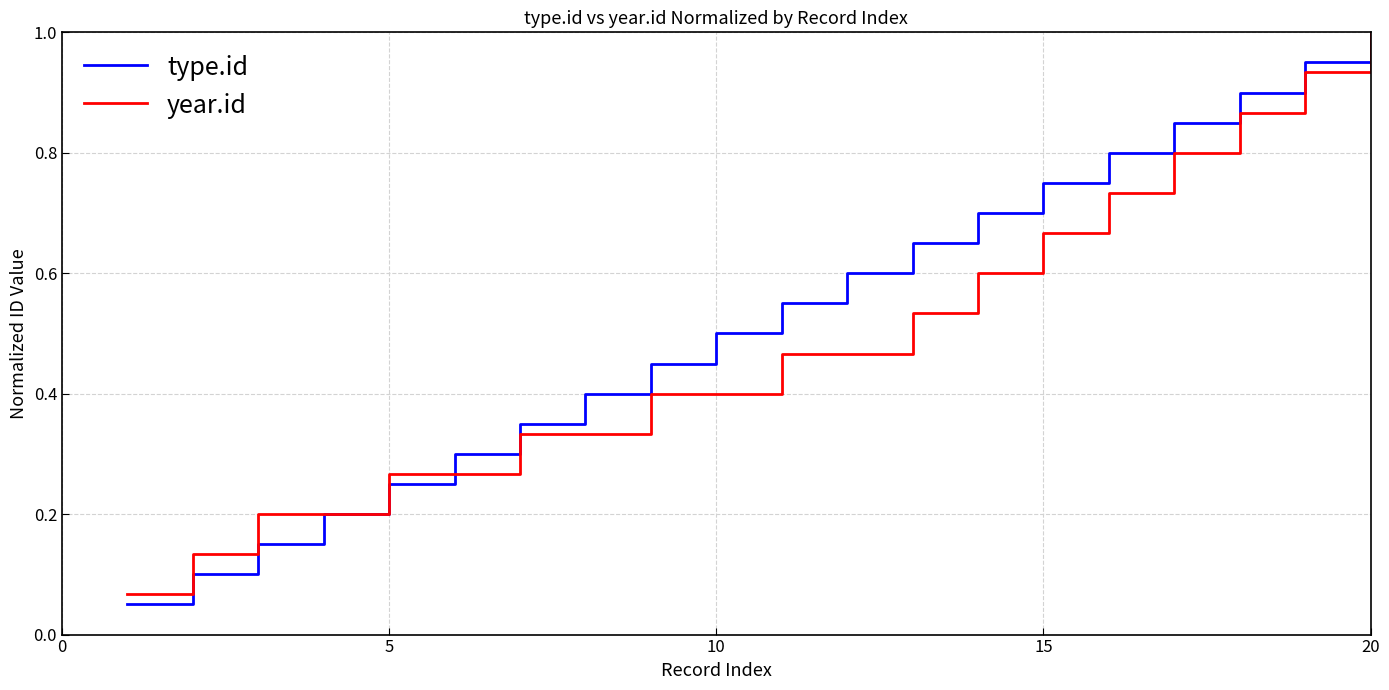

Which series has the largest total across all categories?

type.id